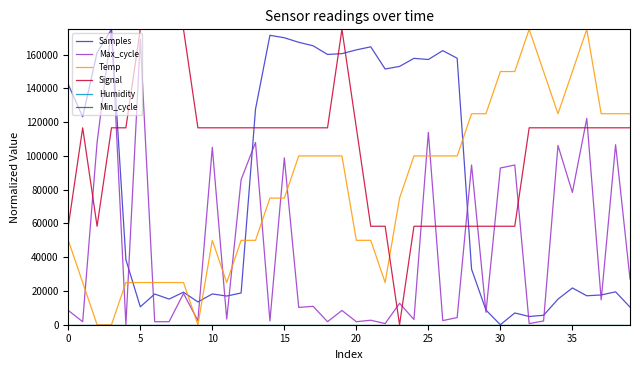

Does the chart have visible grid lines?

No